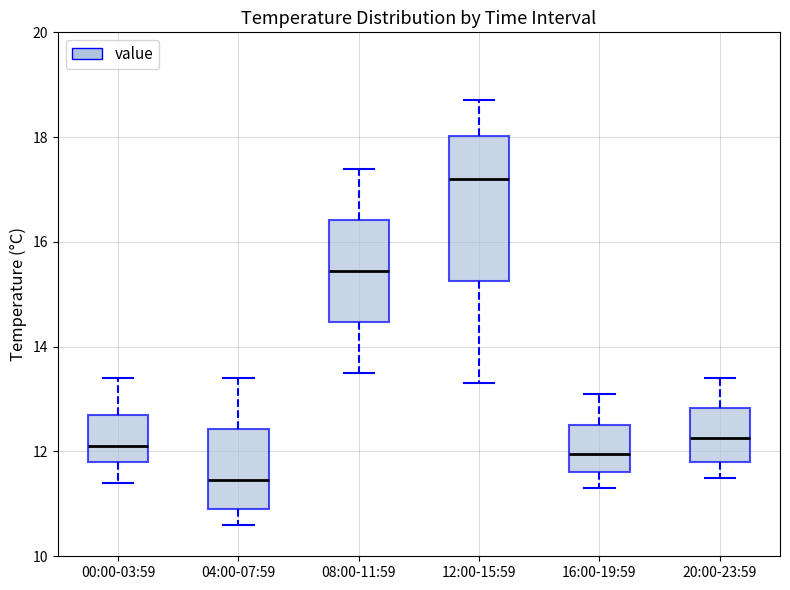

Where does the lower whisker of the box for 04:00-07:59 end on the y-axis? The values are not printed on the chart, so give them approximately, as read against the axis.

10.6